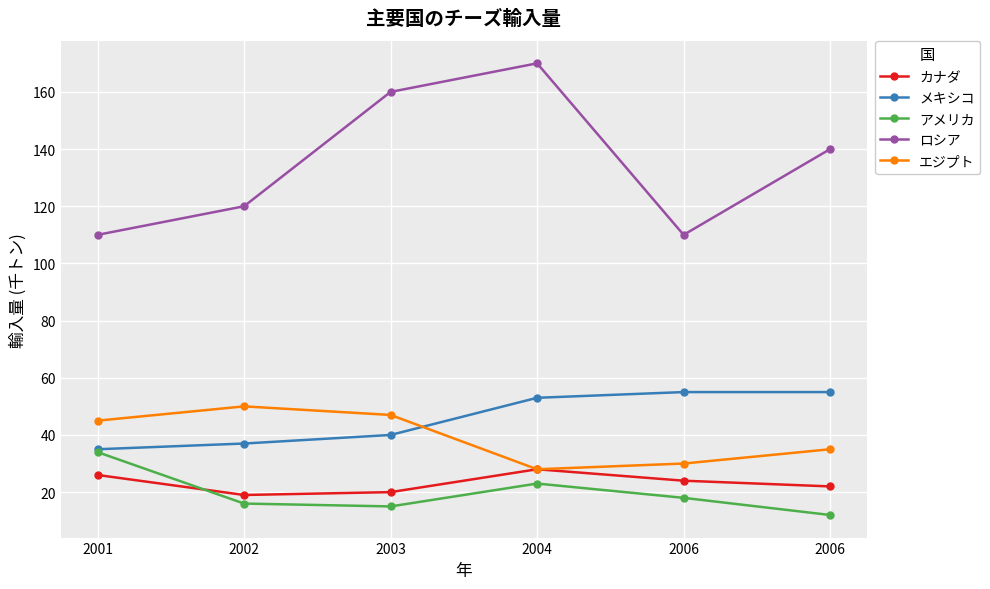

List the series in order of their peak value, lowest first.

カナダ, アメリカ, エジプト, メキシコ, ロシア